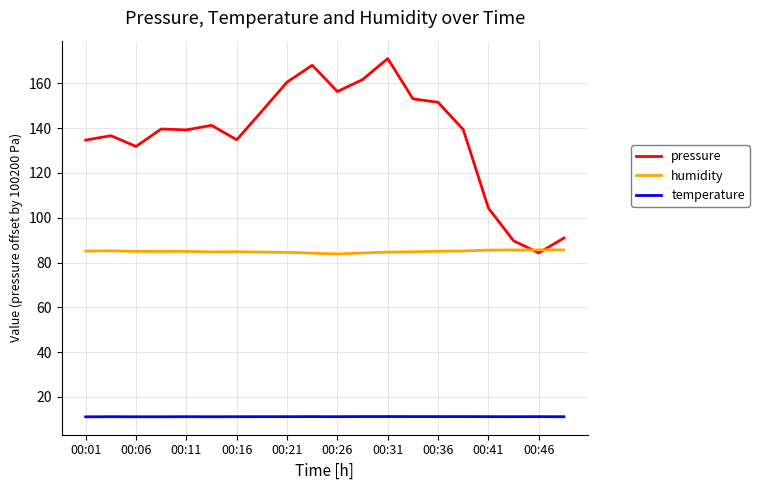

How many distinct data groups are displayed?

3